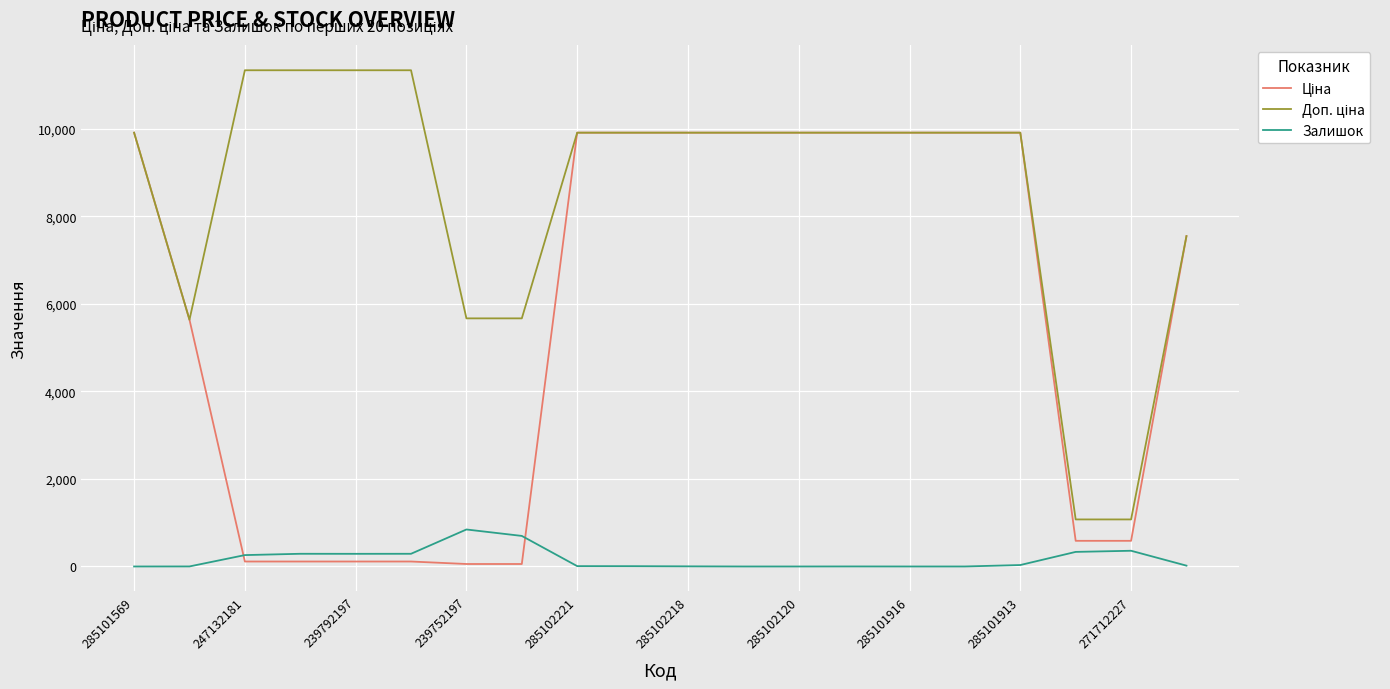

What is the maximum value shown in the chart?

11334.0